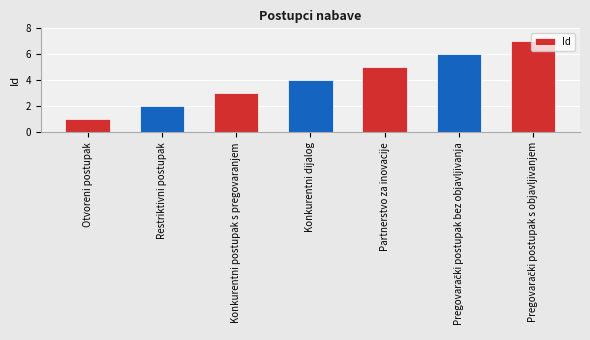

What is the label of the 6th bar from the right?

Restriktivni postupak